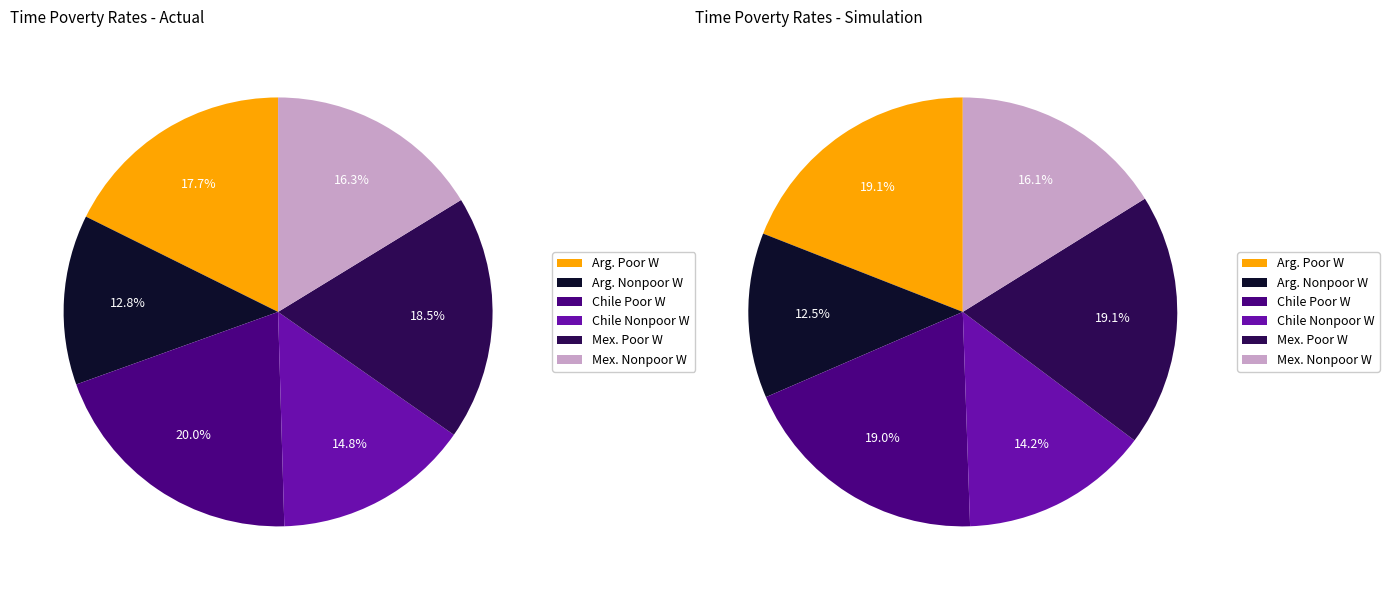

Combined, do Mexico Poor Women and Argentina Poor Women account for over 50%?

No